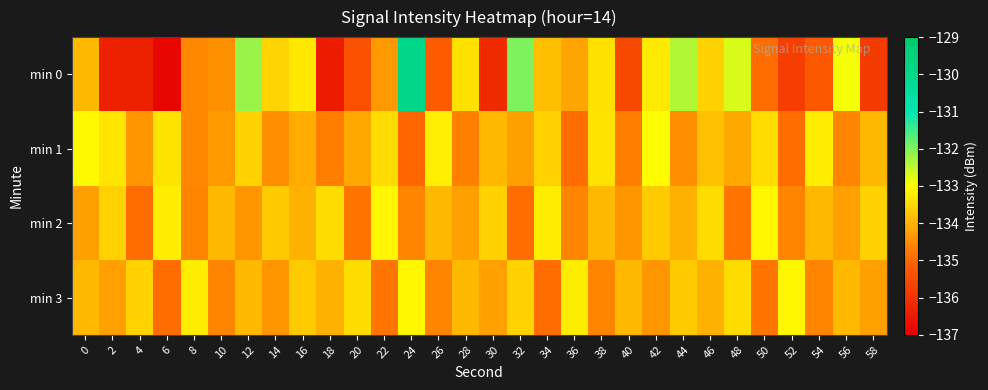

Which series has the largest total across all categories?

min 1